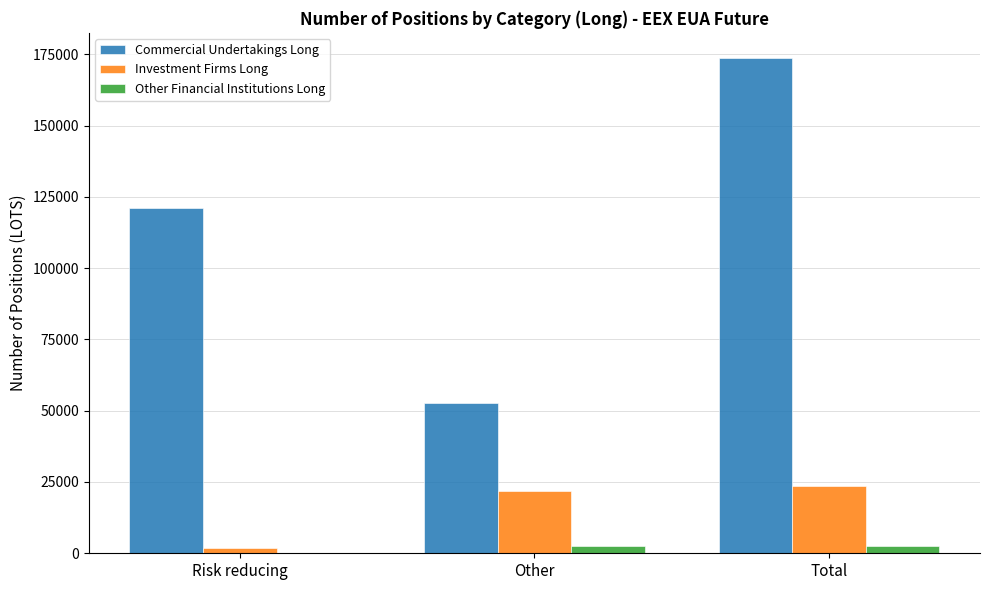

At which category is the sum across all series the highest?

Total